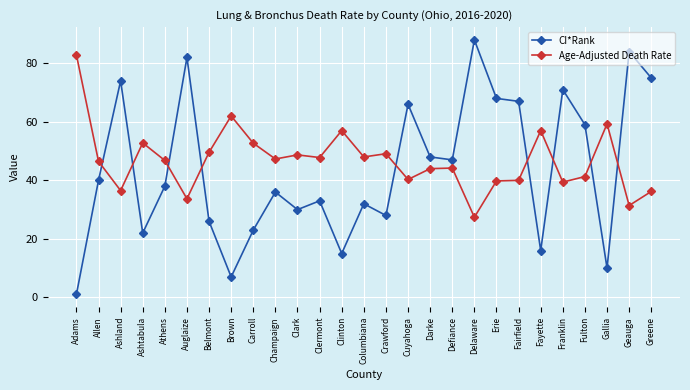

The value of CI*Rank at Defiance is 47.0. True or false?

True